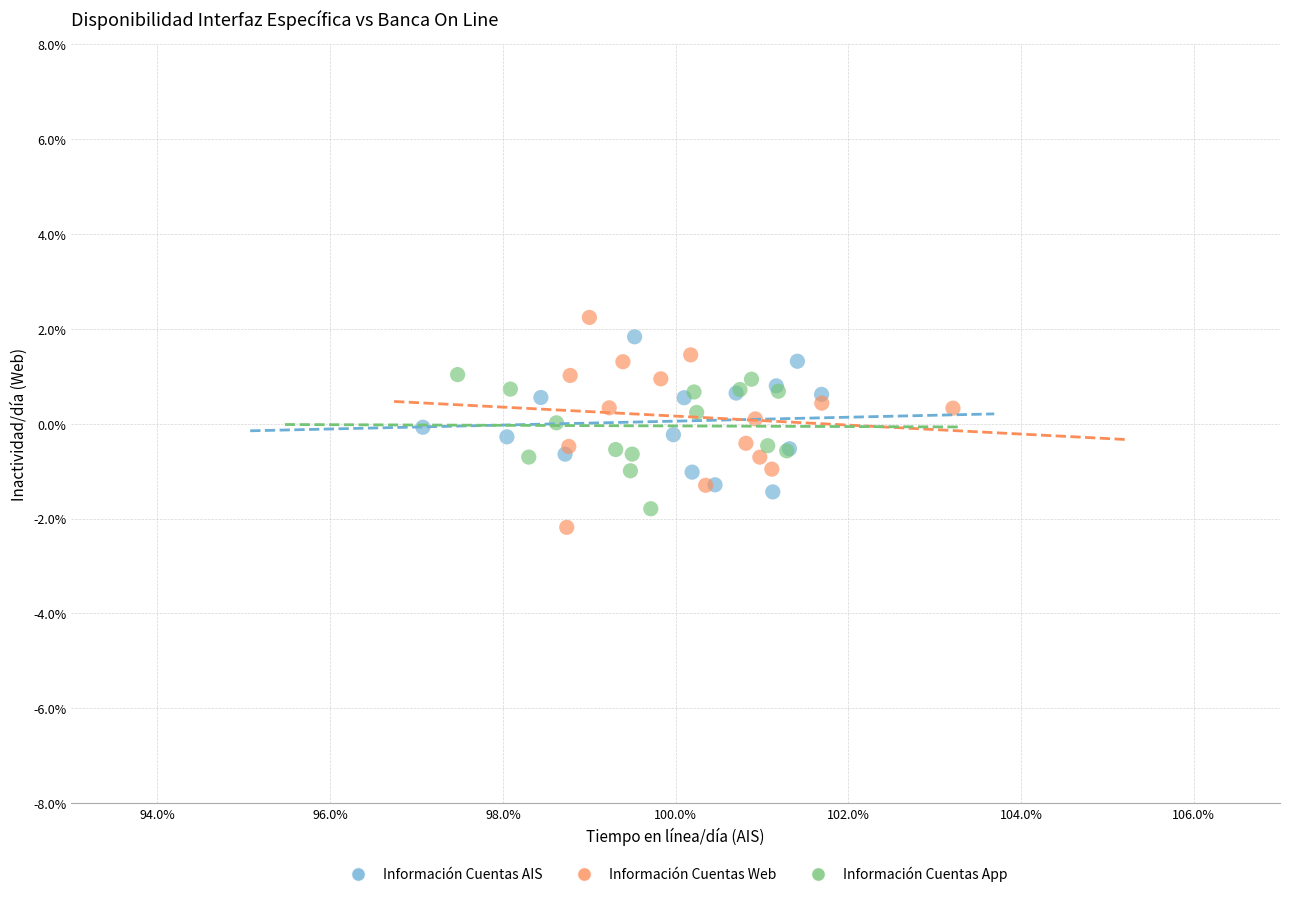

Which series has the widest spread of Y values?

Información Cuentas Web